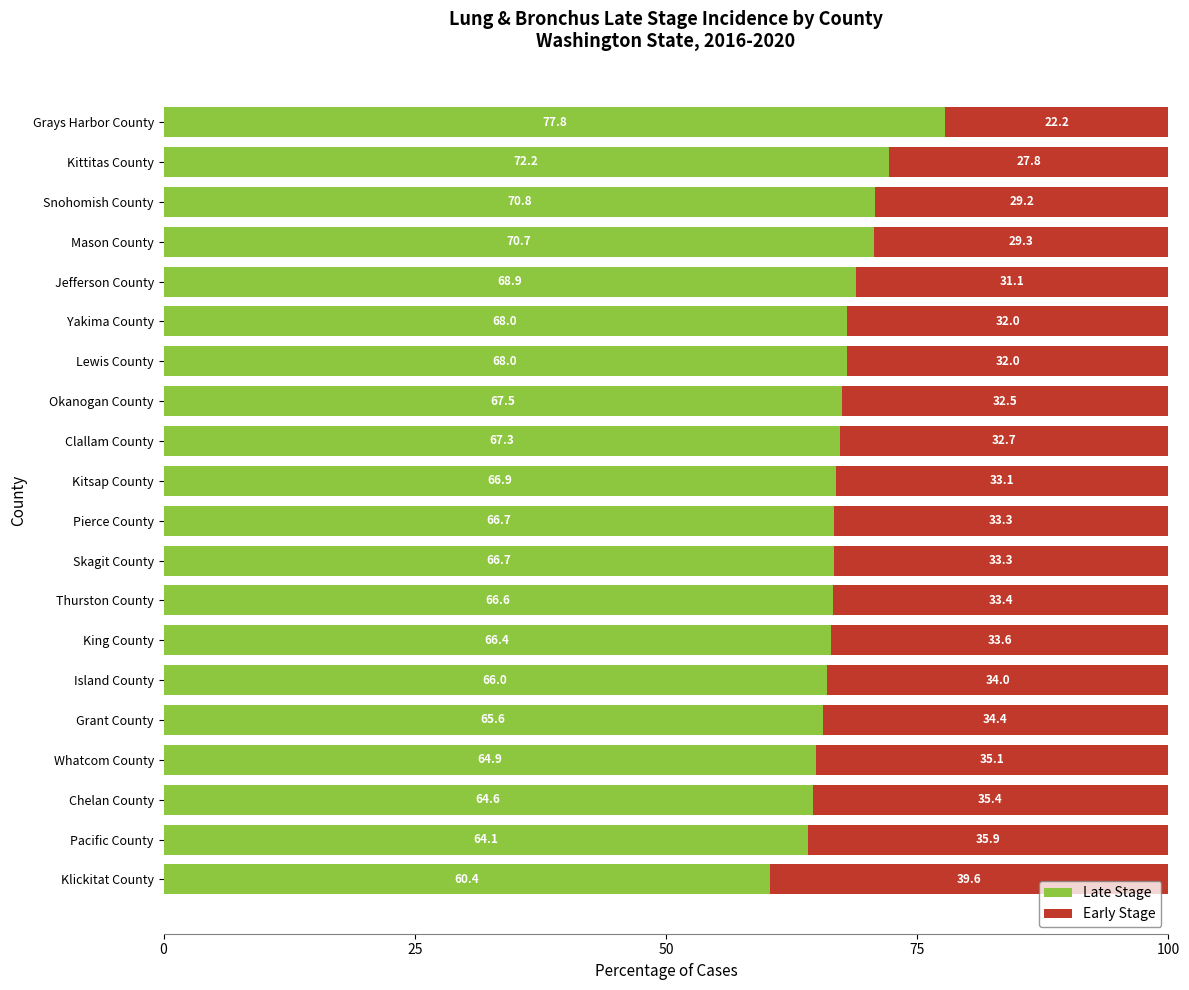

Is it true that Late Stage equals 91.0 at Jefferson County?

False